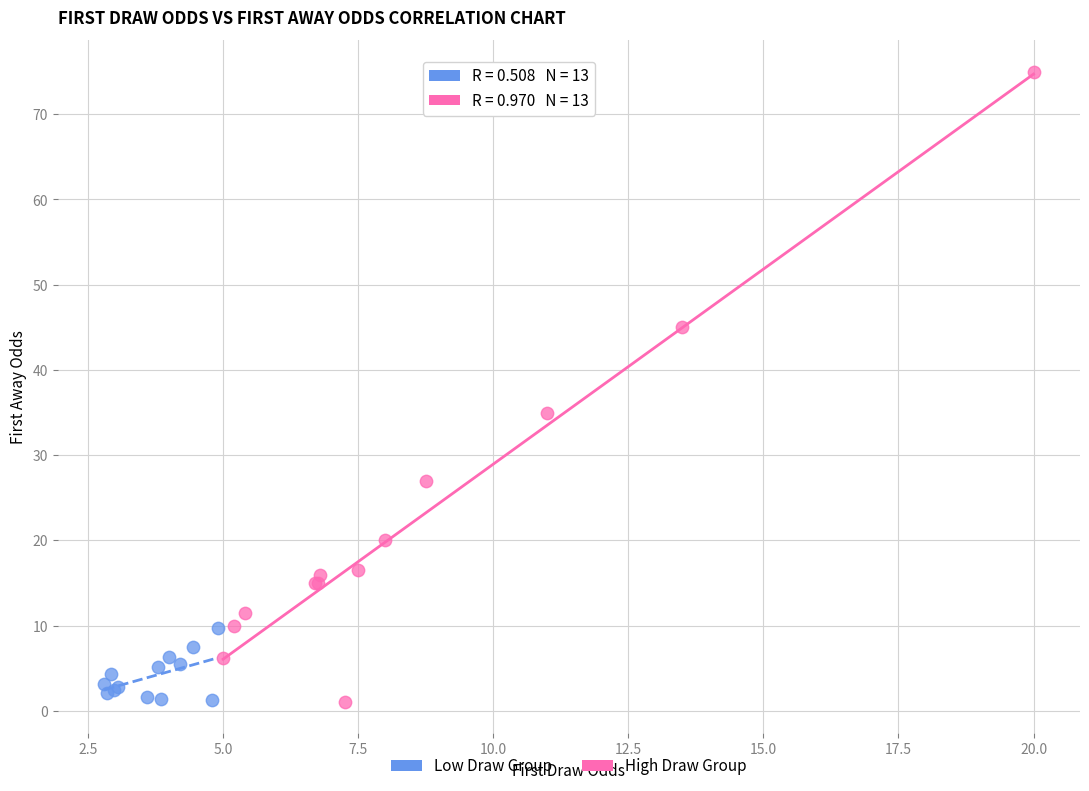

Which series reaches the maximum Y coordinate?

High Draw Group